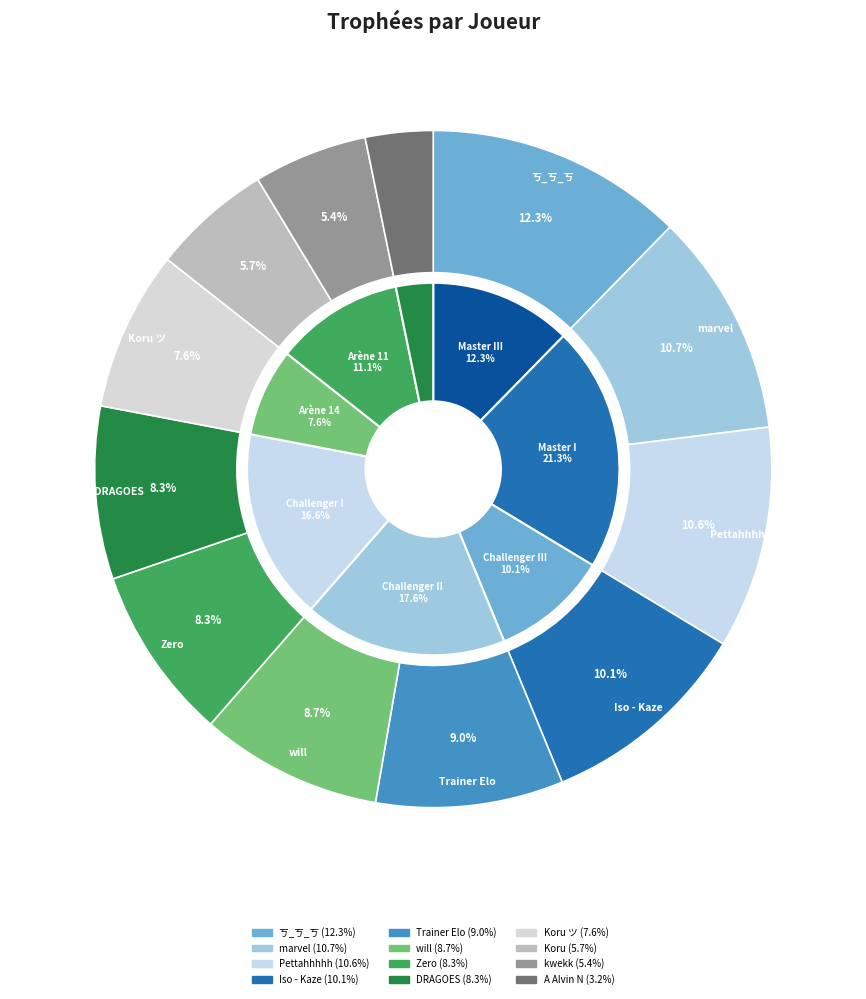

What is the change in value from ㄎ_ㄎ_ㄎ to DRAGOES?

-2584